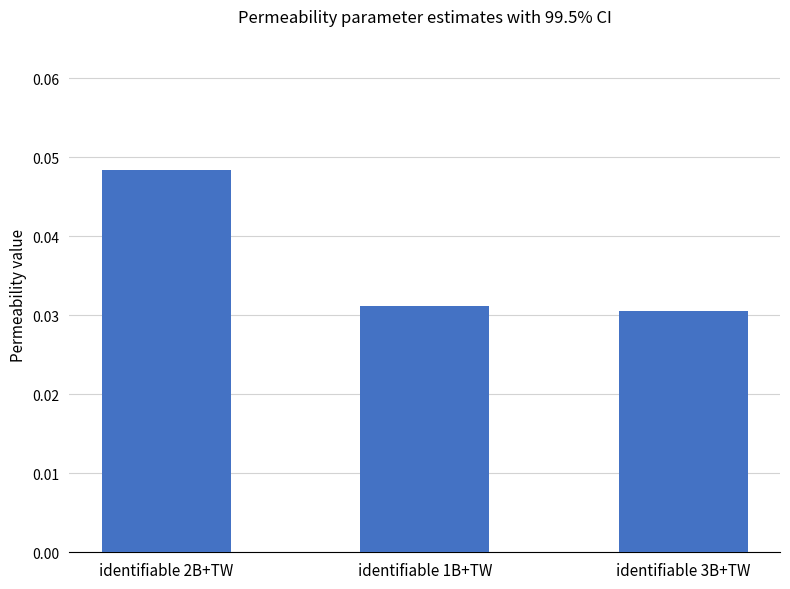

Are the bars horizontal?

No